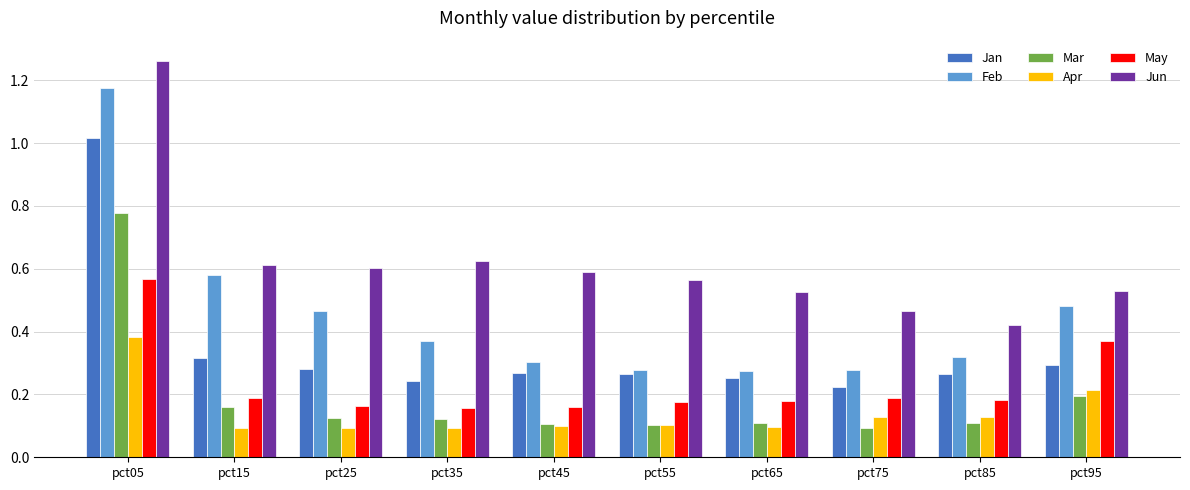

How many Mar values are between 0 and 1?

10